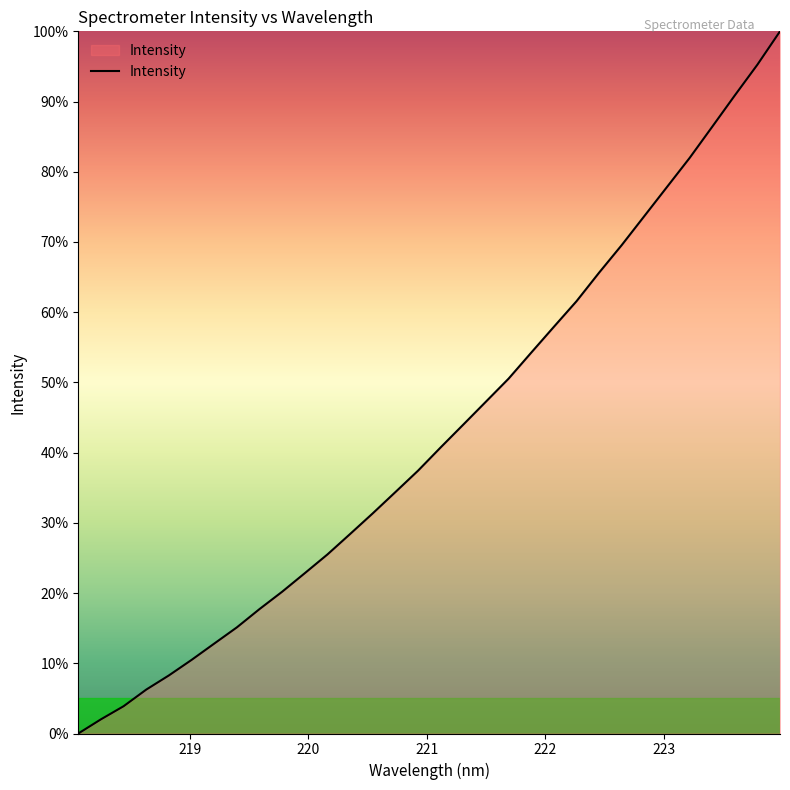

What is the greatest value displayed?

100.0